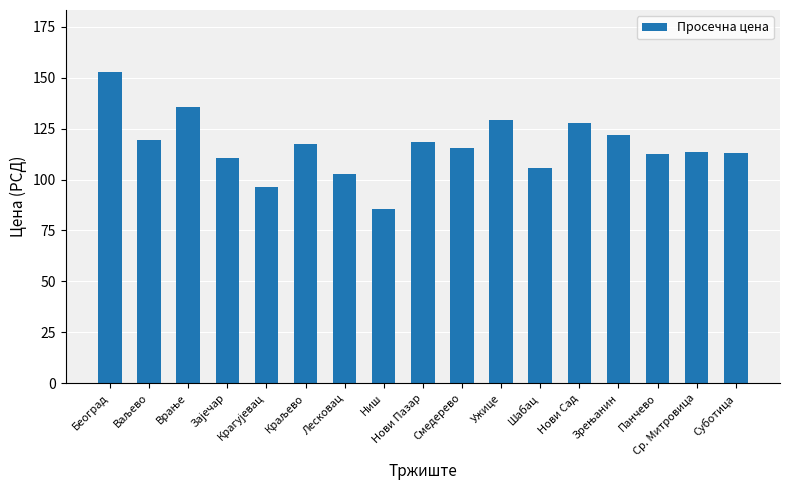

What is the average value?

116.3